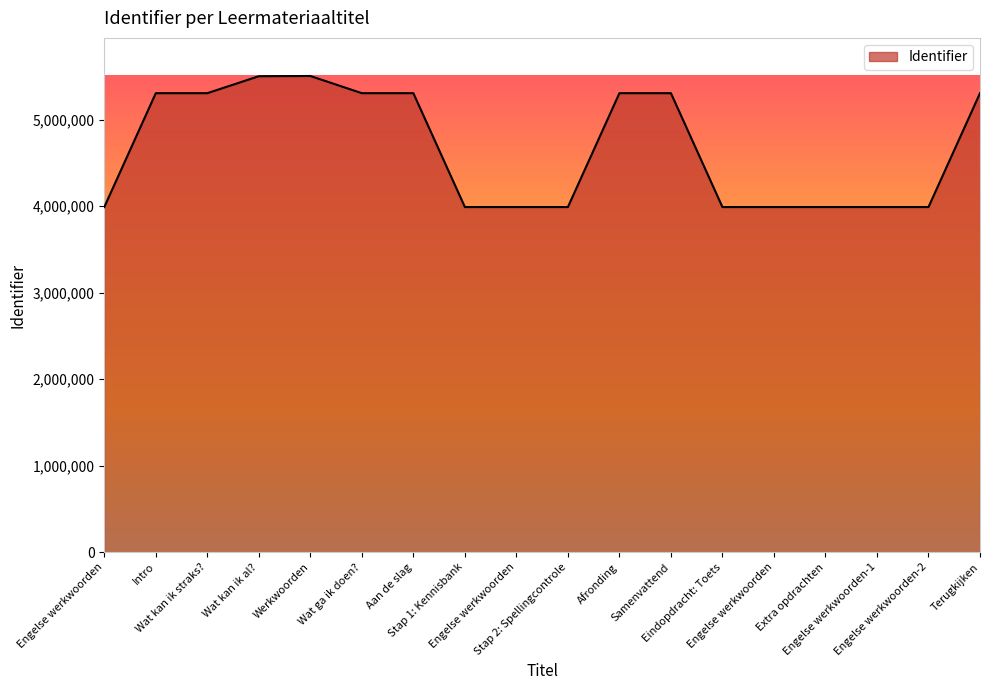

What is the change in value from Engelse werkwoorden to Engelse werkwoorden-1?

+15